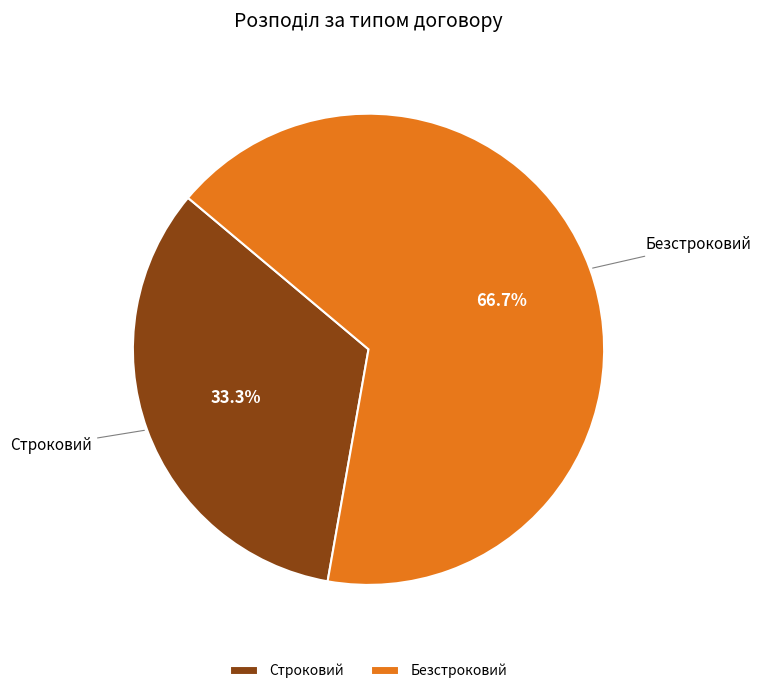

How many segments does this pie chart have?

2